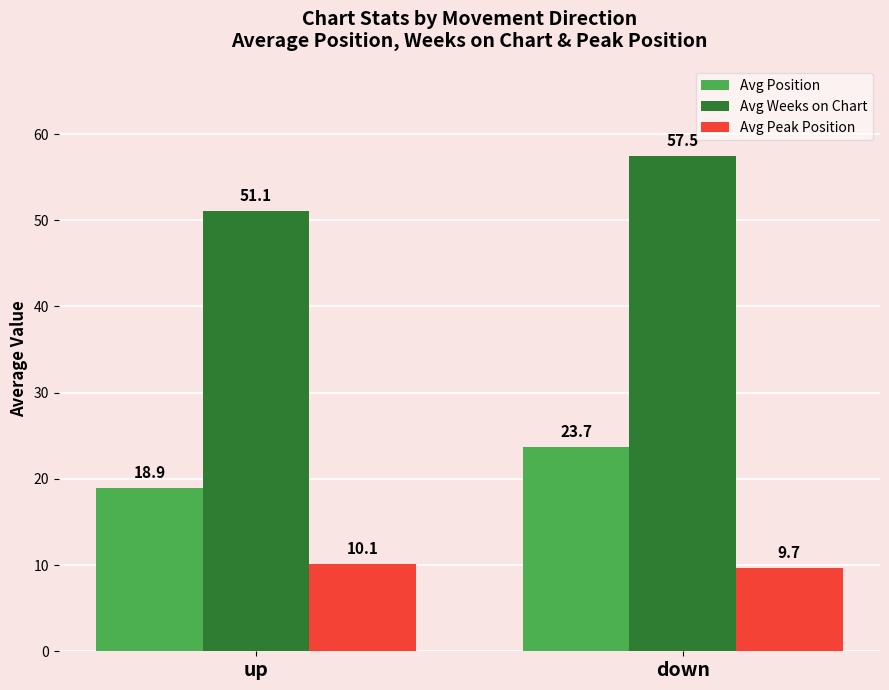

Count the number of categories in the chart.

2